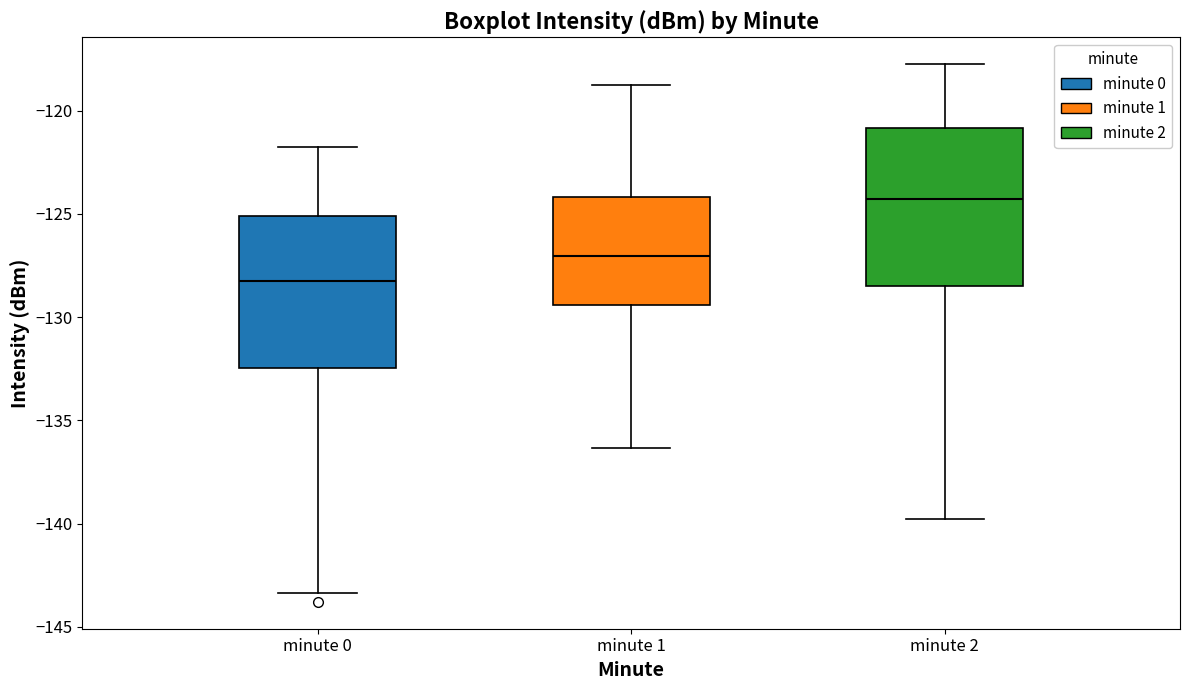

Which box has the highest median line?

minute 2